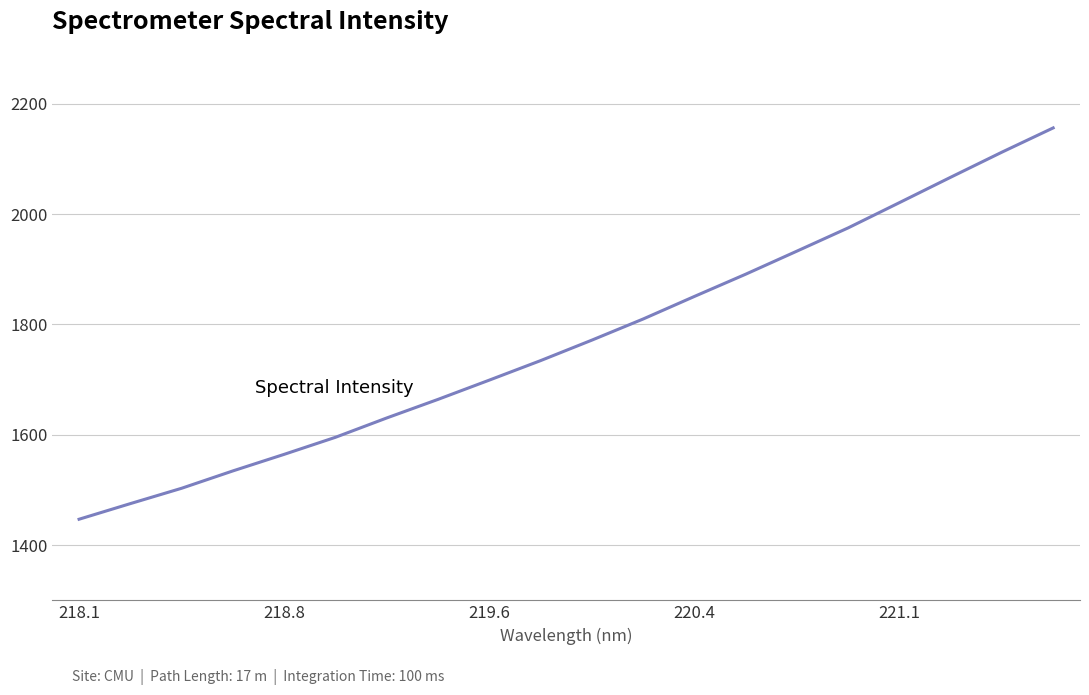

What is the sum of all values?

35434.9